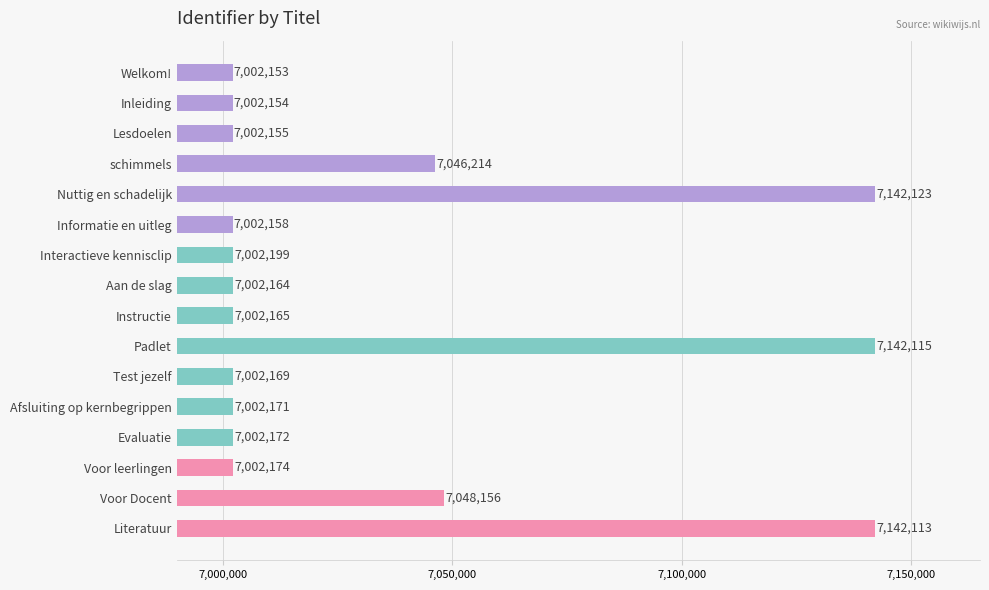

Between Padlet and Voor Docent, which is larger?

Padlet